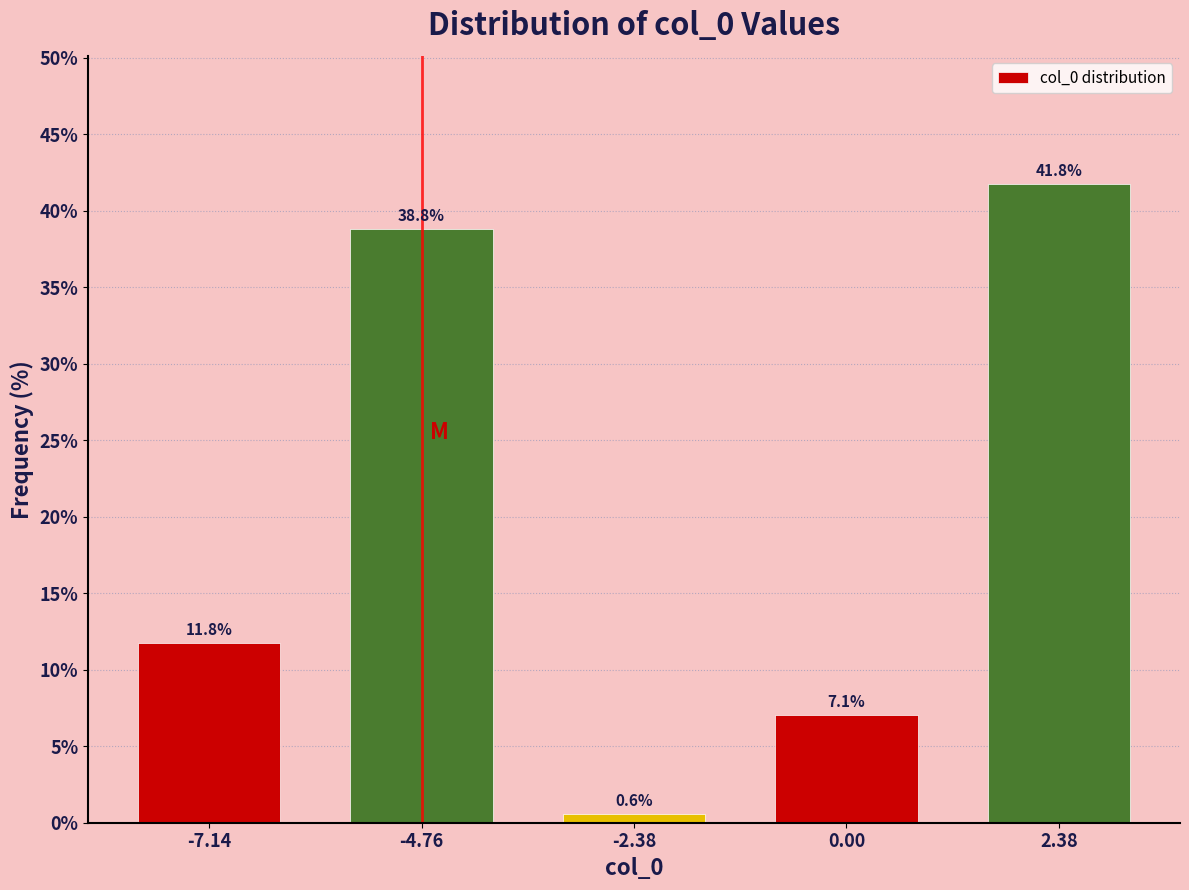

Reading left to right, extract all data points from this chart.

-7.14=11.8	-4.76=38.8	-2.38=0.6	0.00=7.1	2.38=41.8